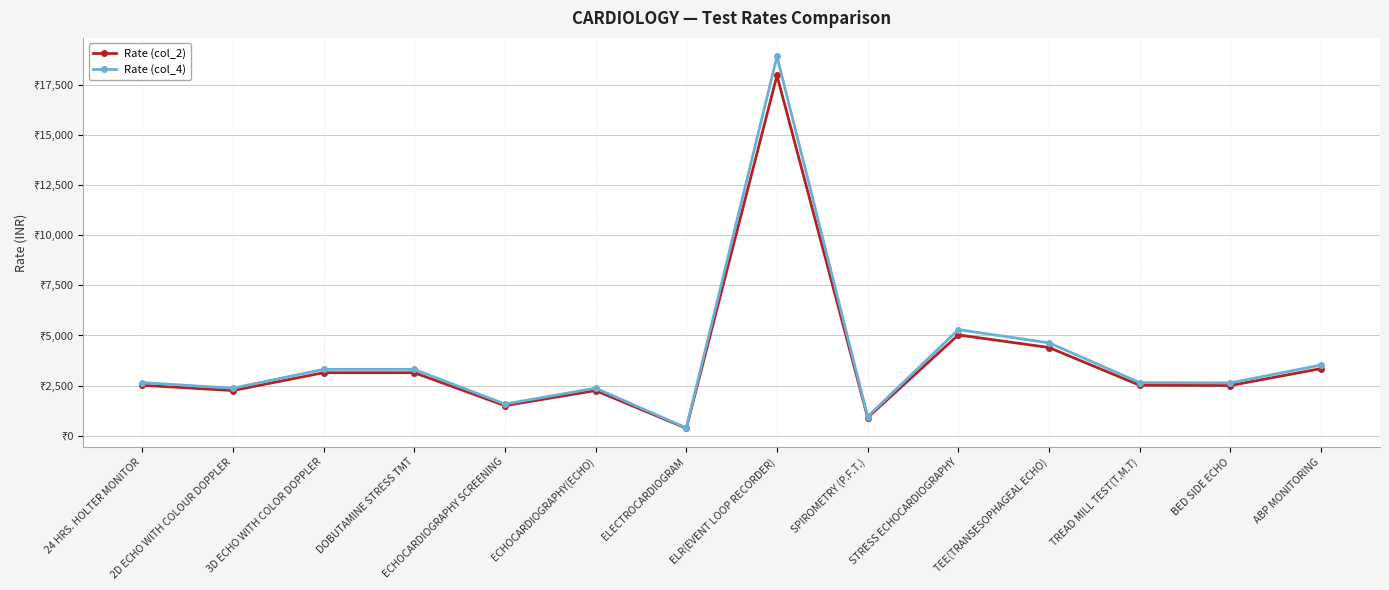

True or false: Rate (col_2) and Rate (col_4) intersect in this chart.

False